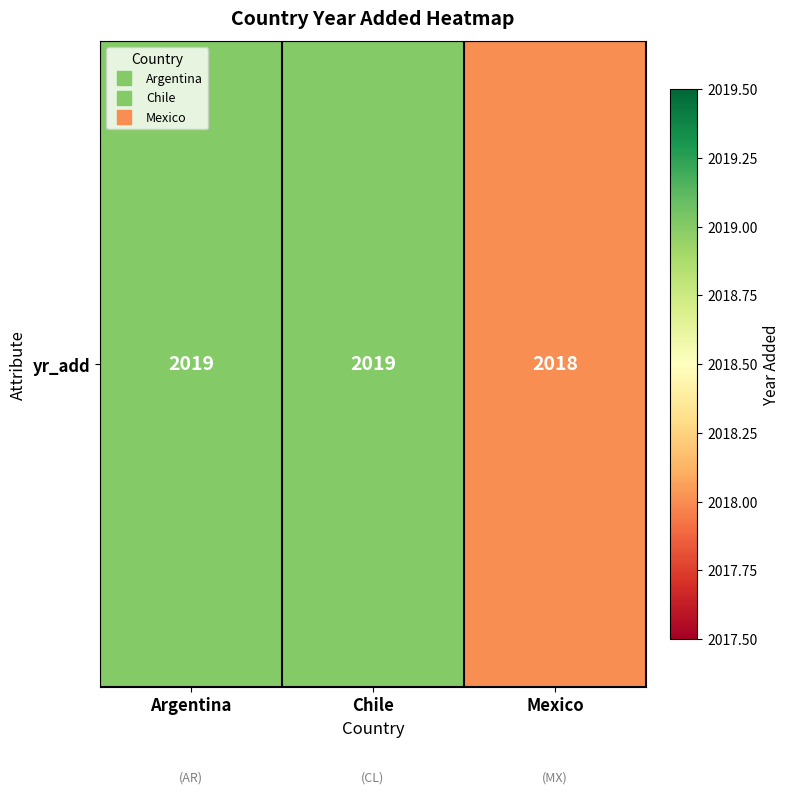

What is the sum of all values?

6056